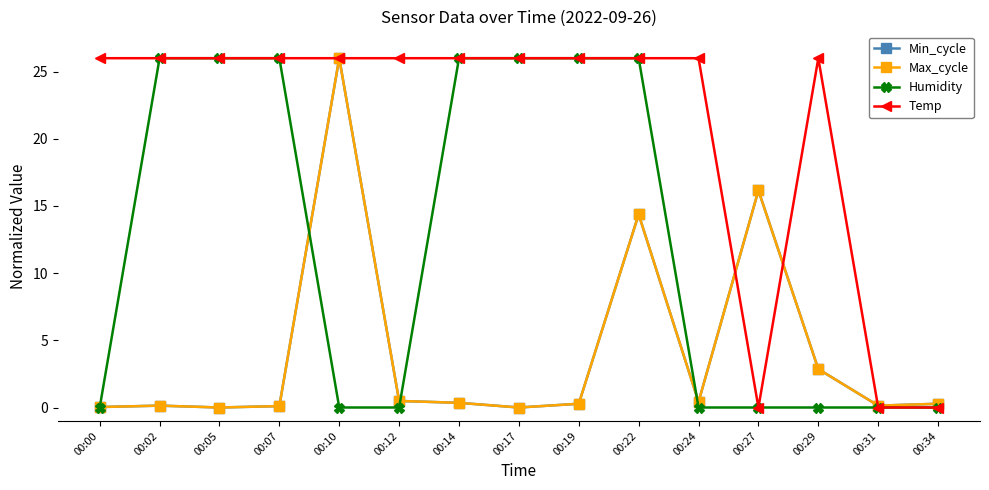

At which category does the chart reach its minimum across all series?

00:05